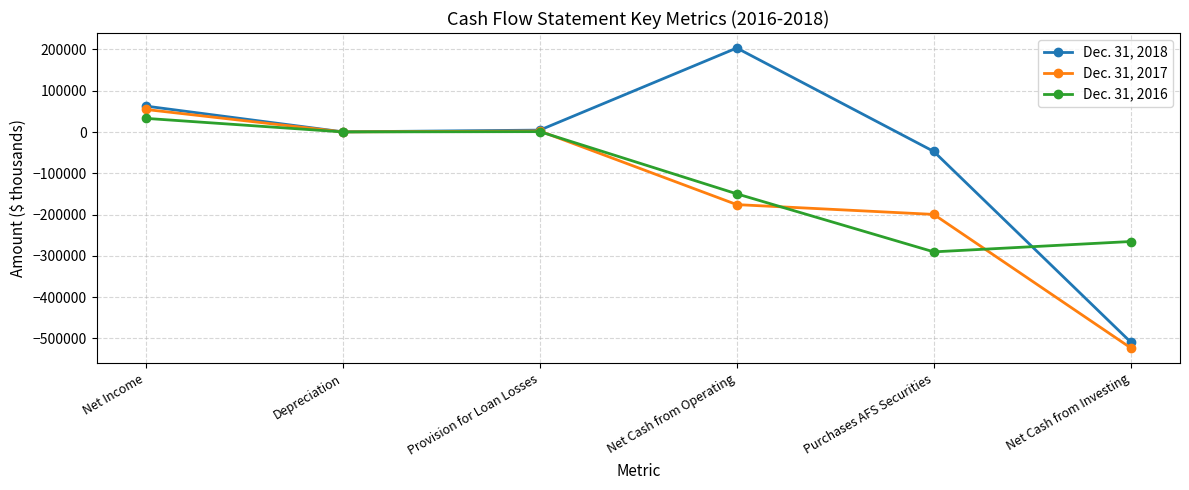

Rank the series by their average value, from highest to lowest.

Dec. 31, 2018, Dec. 31, 2016, Dec. 31, 2017